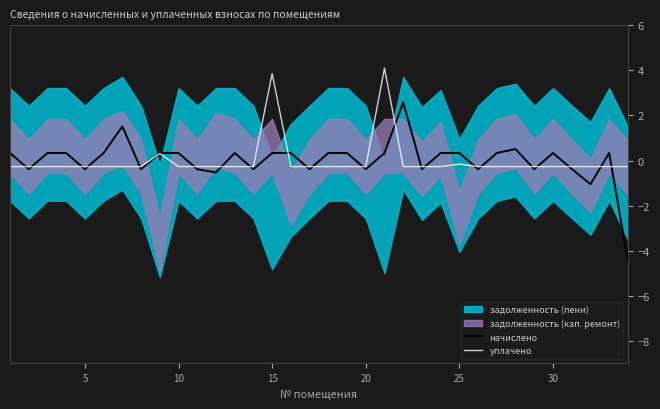

How many positive values does the уплачено series have?

3